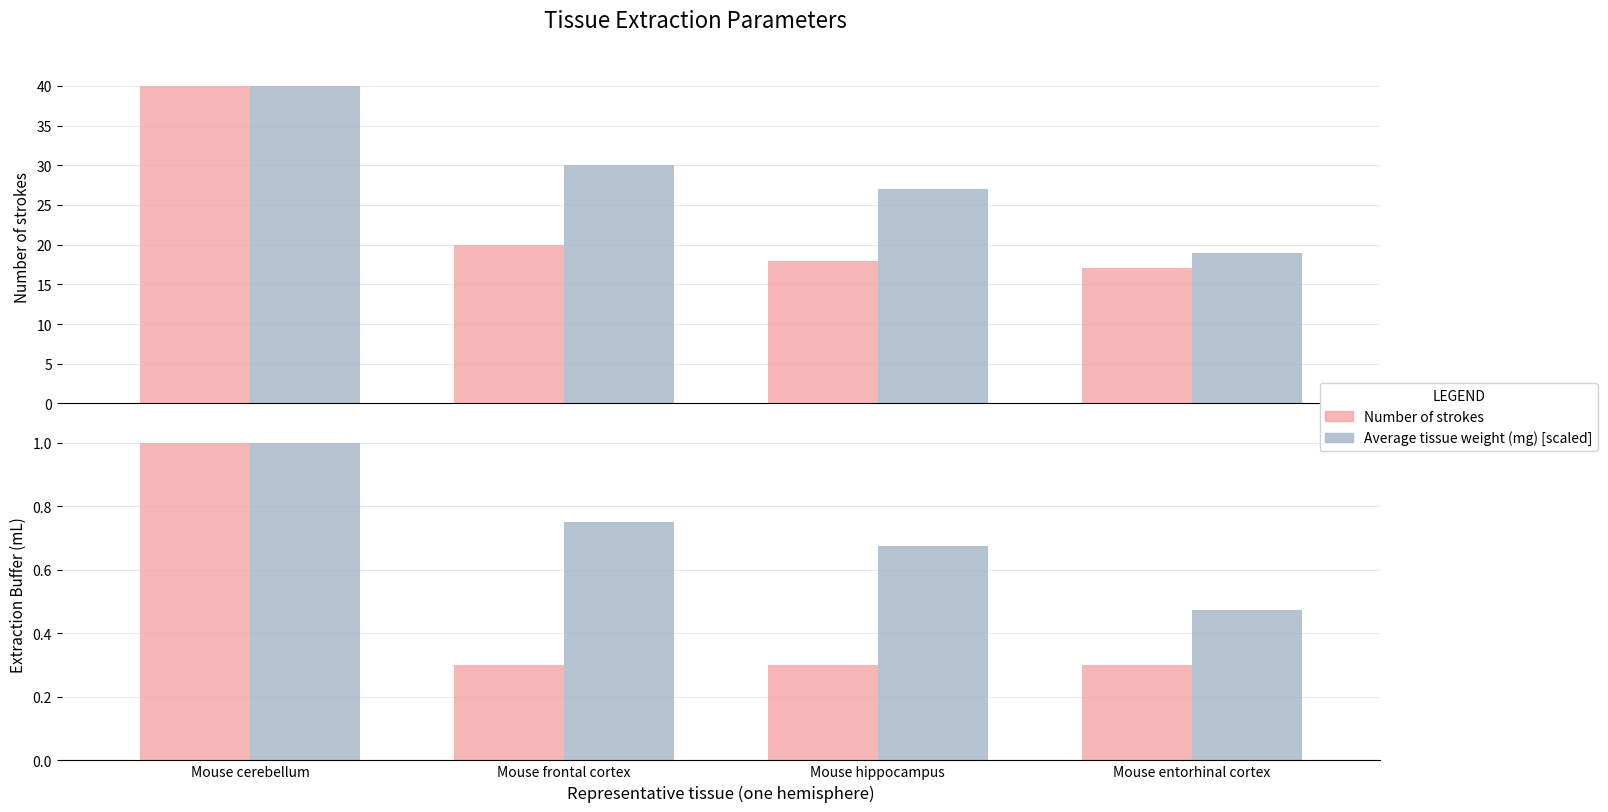

The Extraction Buffer (mL) series shows 0.3 at Mouse frontal cortex. True or false?

True